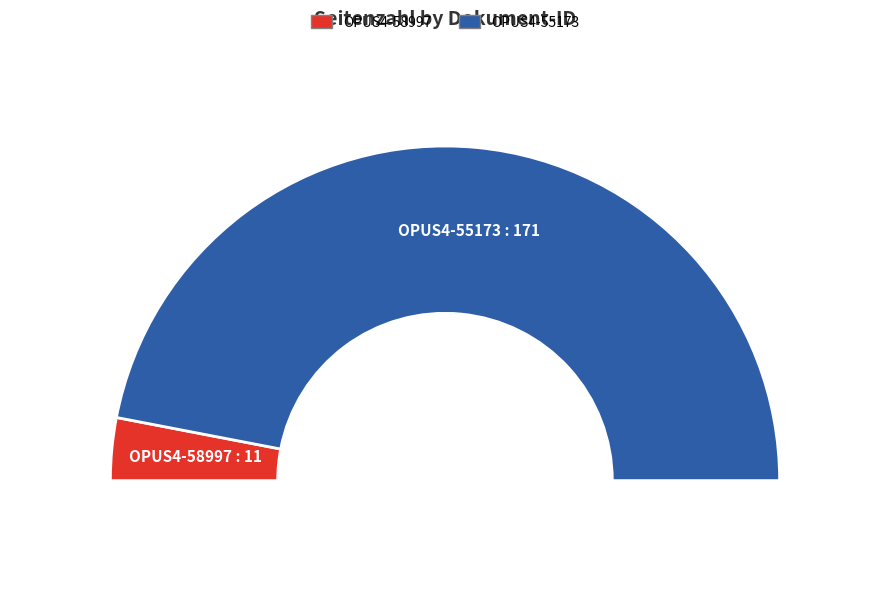

To the nearest percent, what is the average slice percentage?

50%